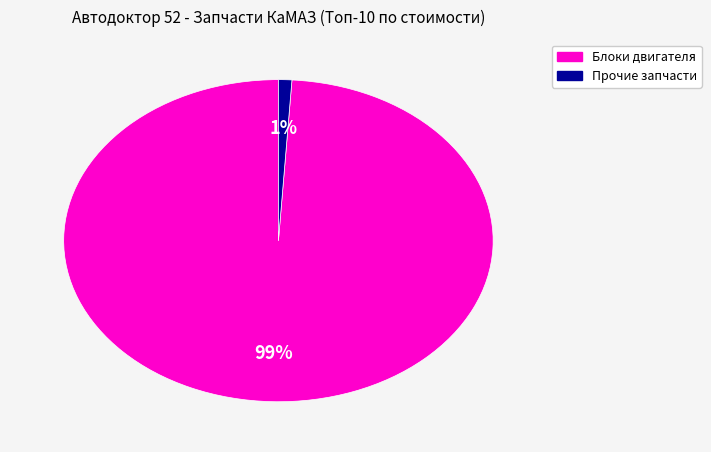

How many segments does this pie chart have?

2